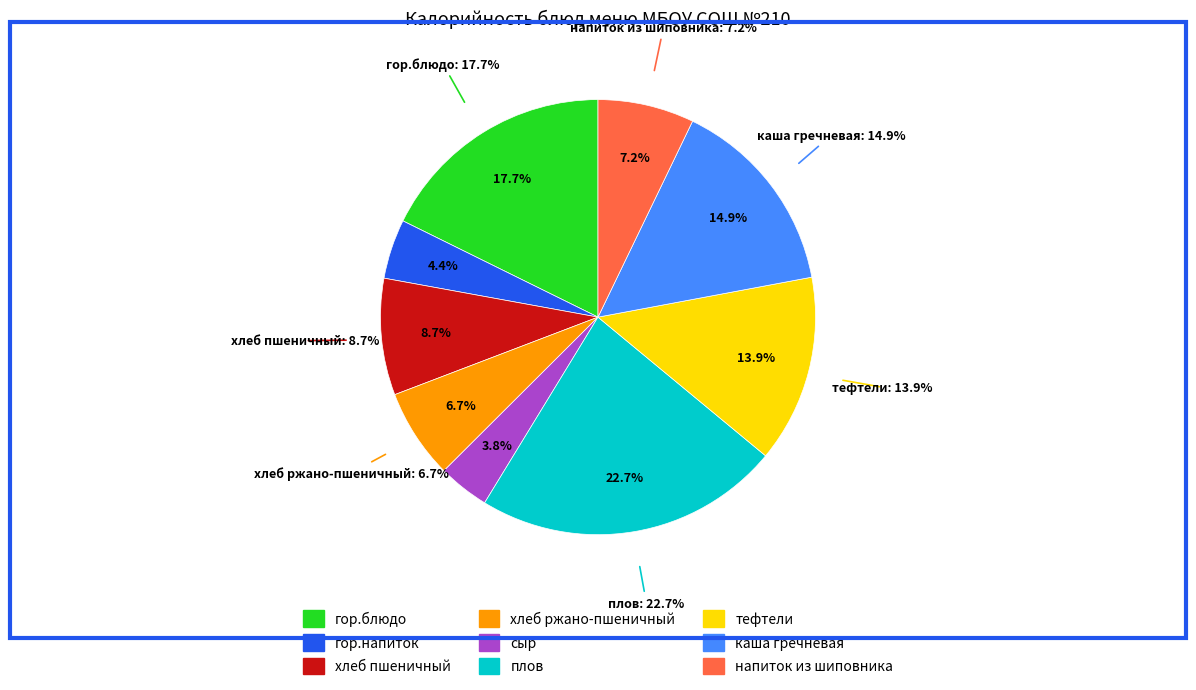

How many slices are in this pie chart?

9